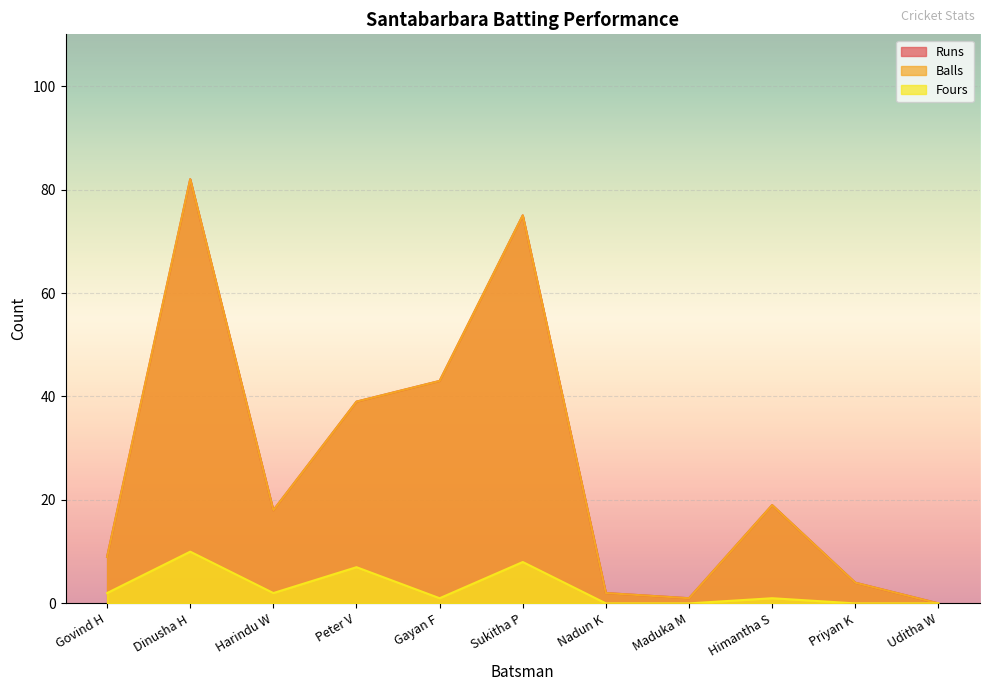

What is the average value of the Fours series?

3